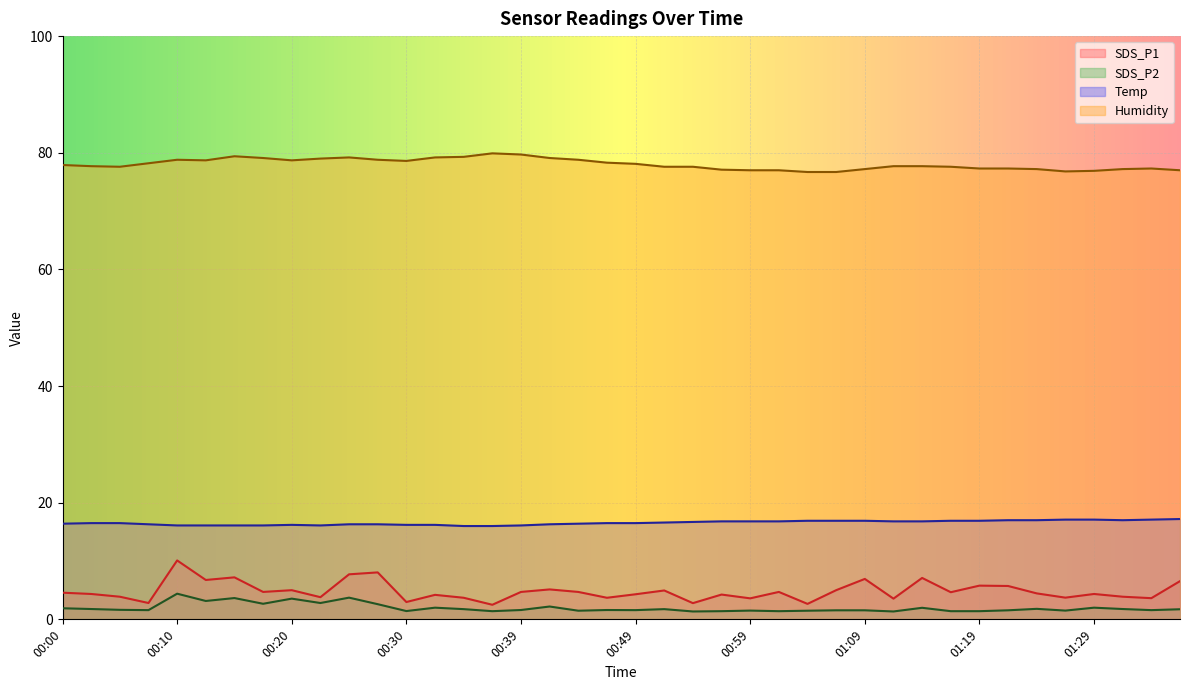

How many interior local valleys does the Humidity series have?

5